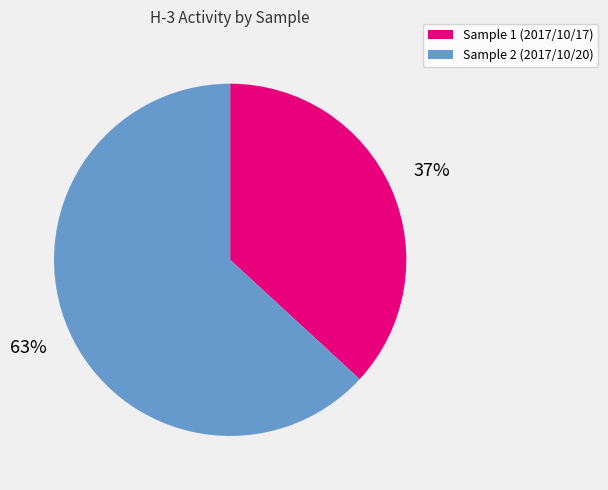

Does any single category account for the majority?

Yes